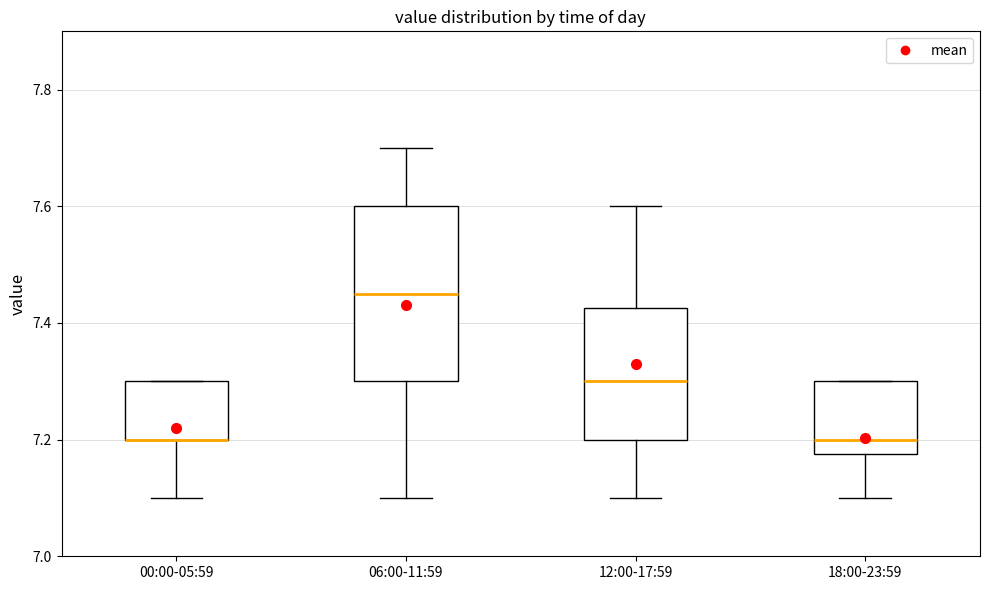

Reading left to right, read every box against the y-axis: the position of its median line, the range the box covers, and the ends of its whiskers. The values are not printed on the chart, so give them approximately, as read against the axis.

00:00-05:59: median 7.20 (drawn on the box's lower edge), box 7.20 to 7.30, whiskers 7.10 to 7.30
06:00-11:59: median 7.46, box 7.30 to 7.60, whiskers 7.10 to 7.70
12:00-17:59: median 7.30, box 7.20 to 7.42, whiskers 7.10 to 7.60
18:00-23:59: median 7.20, box 7.18 to 7.30, whiskers 7.10 to 7.30